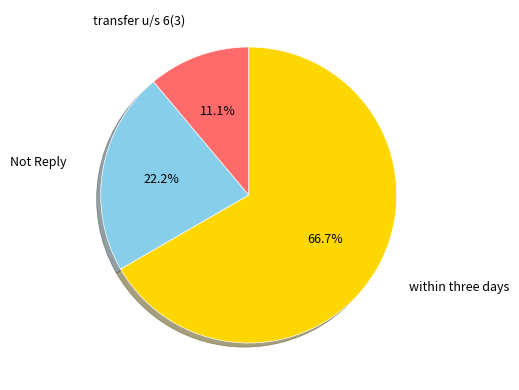

How many segments does this pie chart have?

3